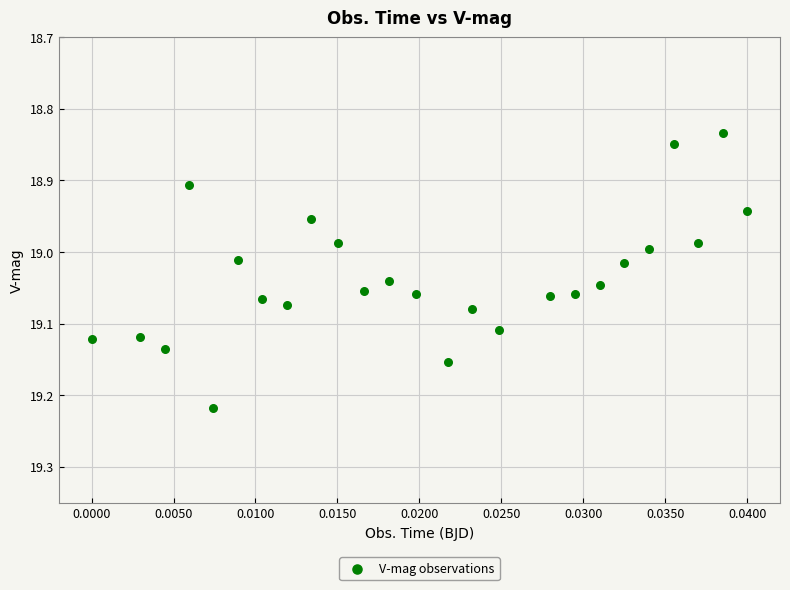

What is the range of Y values (max minus min)?

0.4